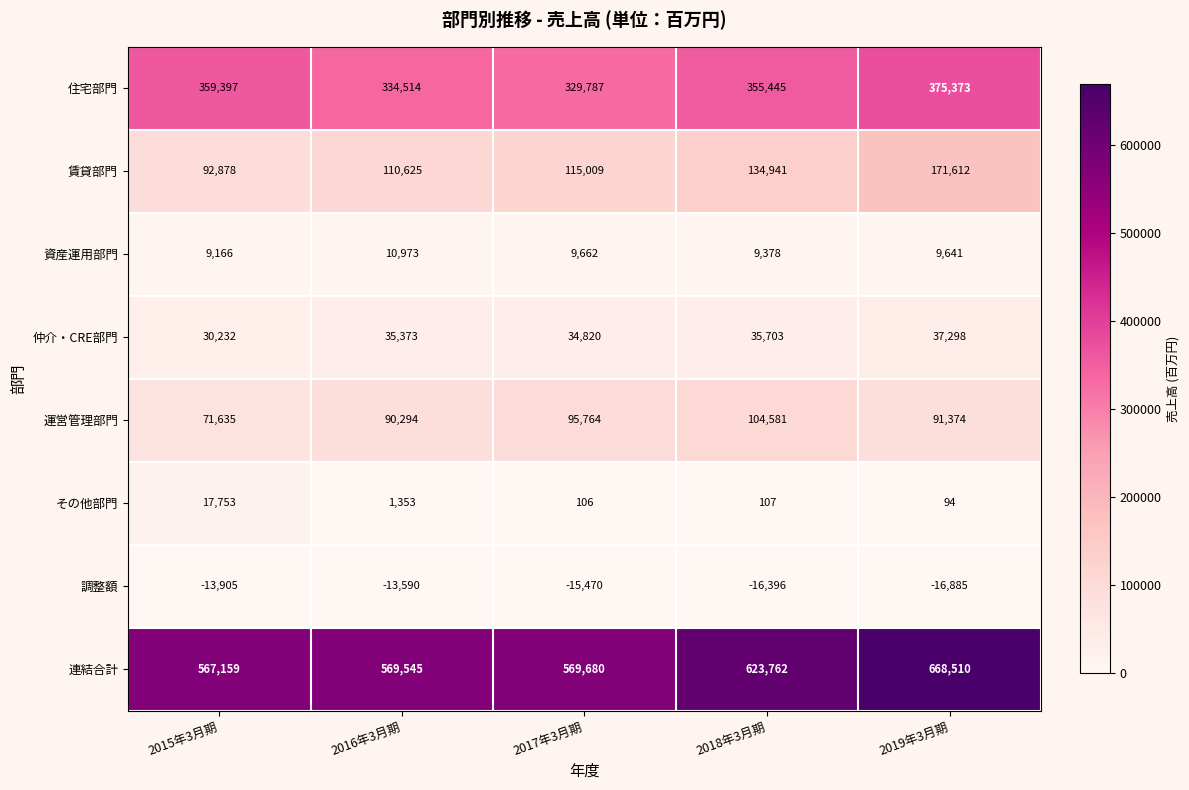

What is the spread (max minus min) of values at 2019年3月期?

685395